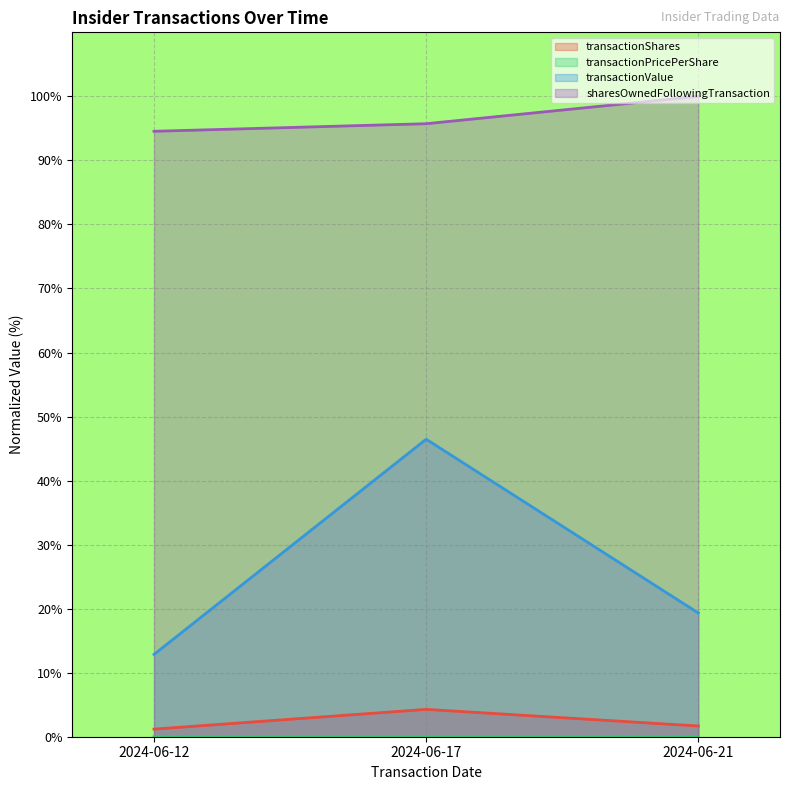

The value of sharesOwnedFollowingTransaction at 2024-06-12 is 94.5. True or false?

True